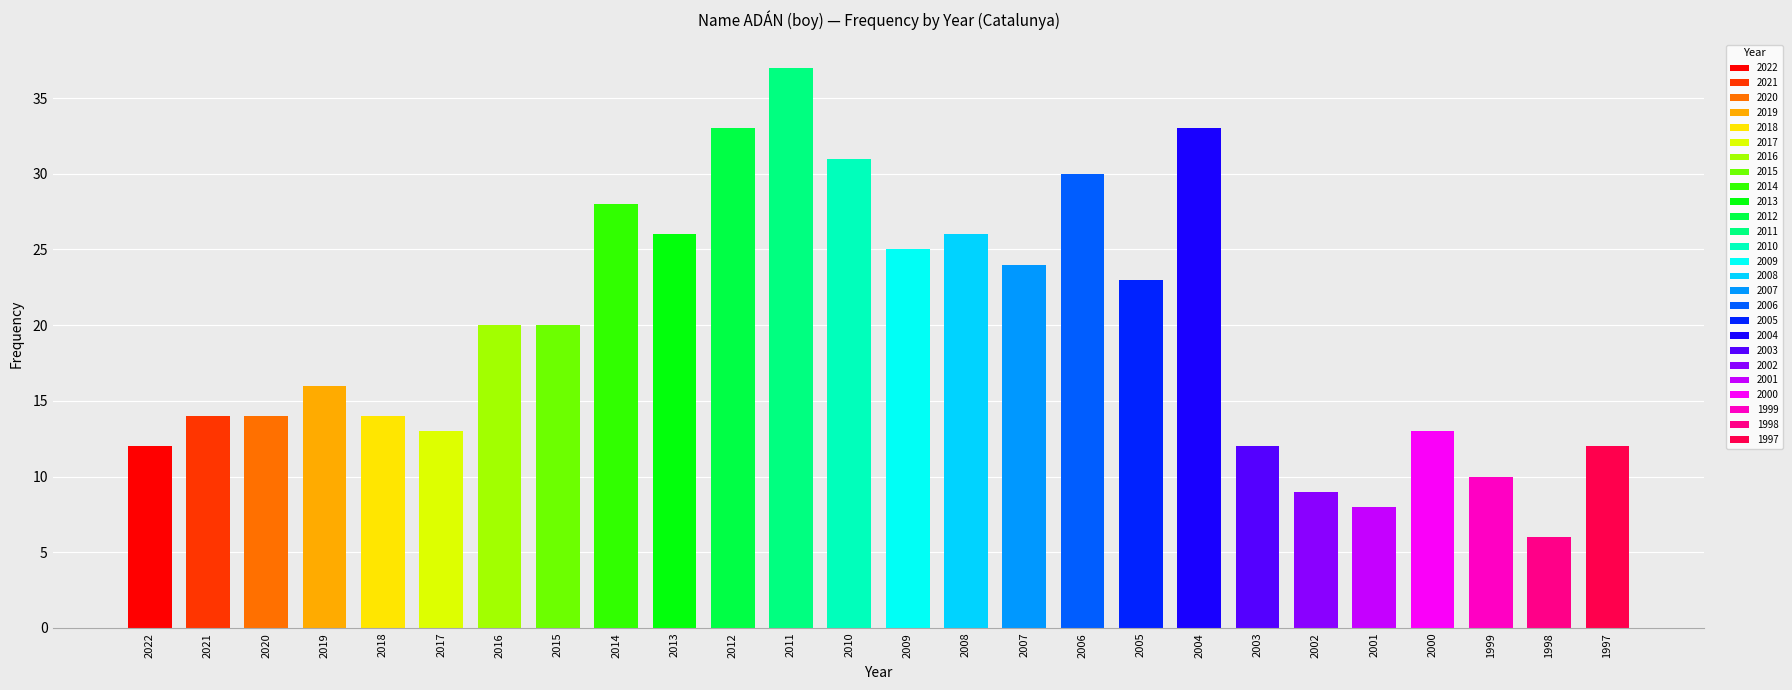

Approximately how many times larger is the value at 2000 compared to 2022?

1.1